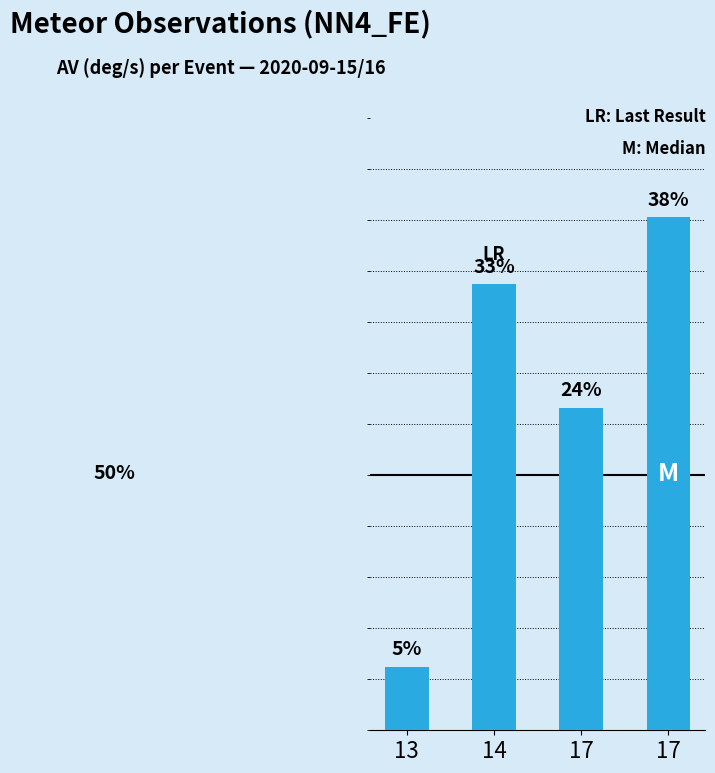

How many bars are there in total?

4